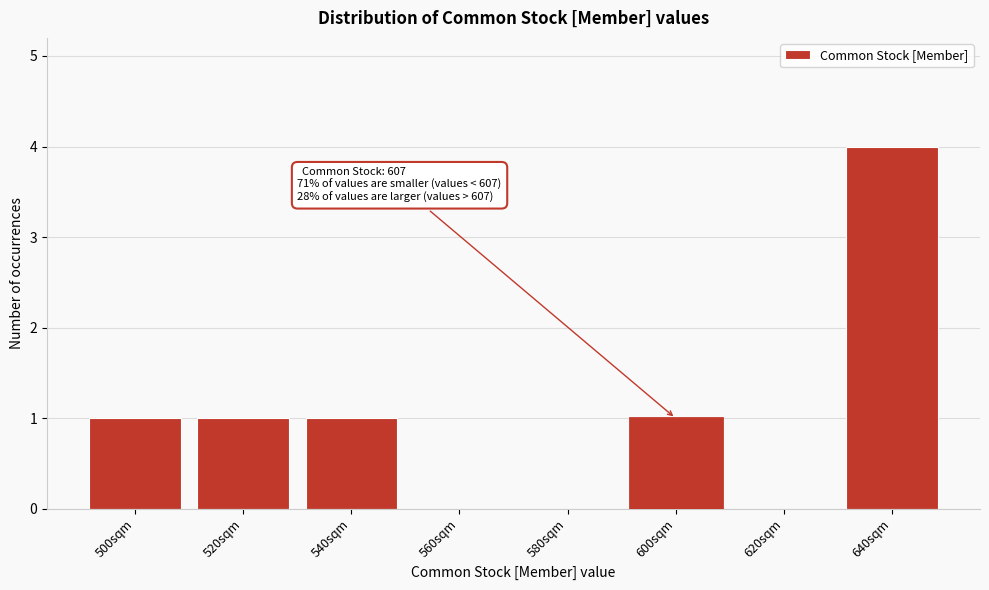

Reading left to right, what are all the values shown in this chart?

500sqm=1	520sqm=1	540sqm=1	560sqm=0	580sqm=0	600sqm=1	620sqm=0	640sqm=4